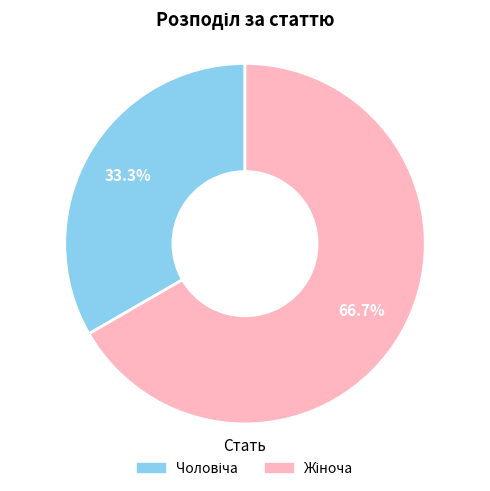

How many segments does this pie chart have?

2